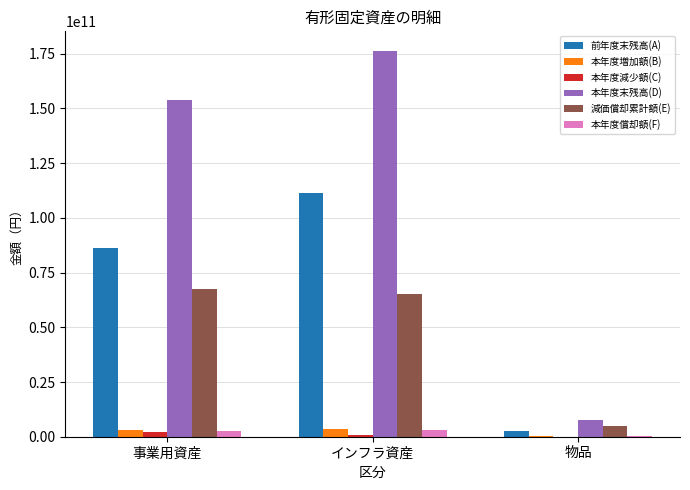

What is the maximum value shown in the chart?

176388838984